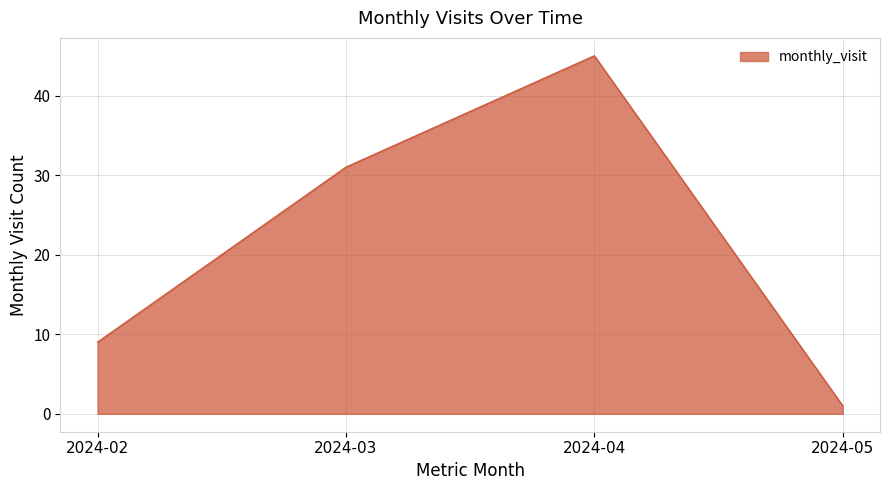

True or false: the data has more than 2 interior local peaks.

False